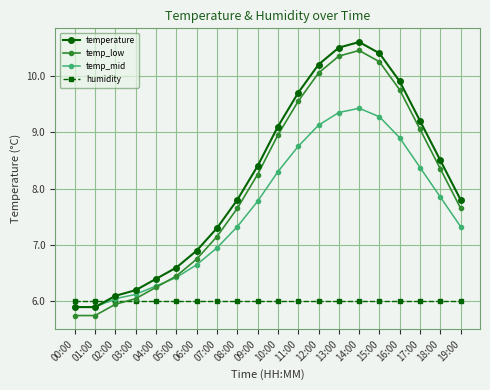

True or false: temp_low and temperature cross at least once.

False